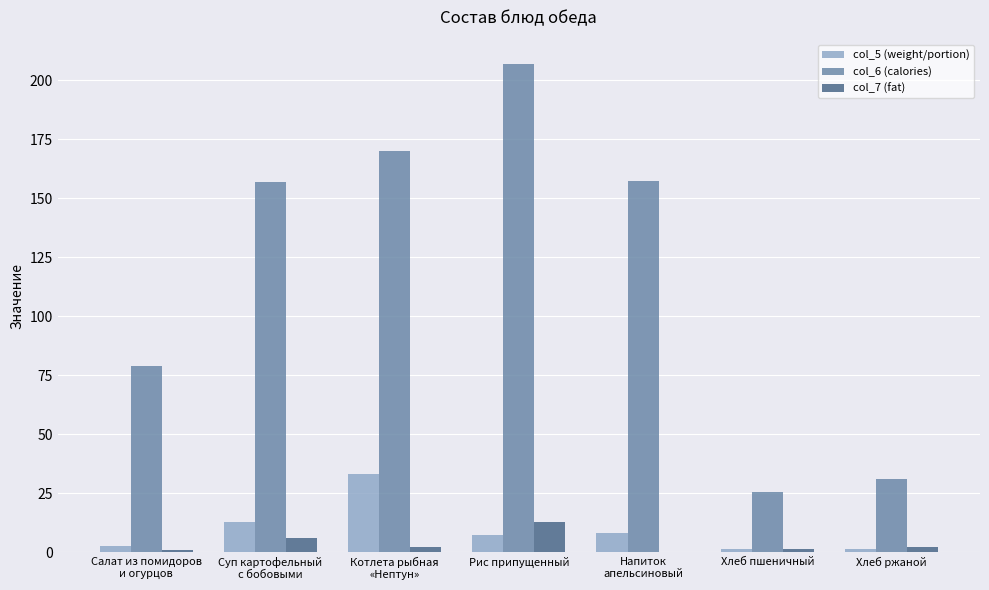

Which category has the highest value in the col_7 (fat) series?

Рис припущенный